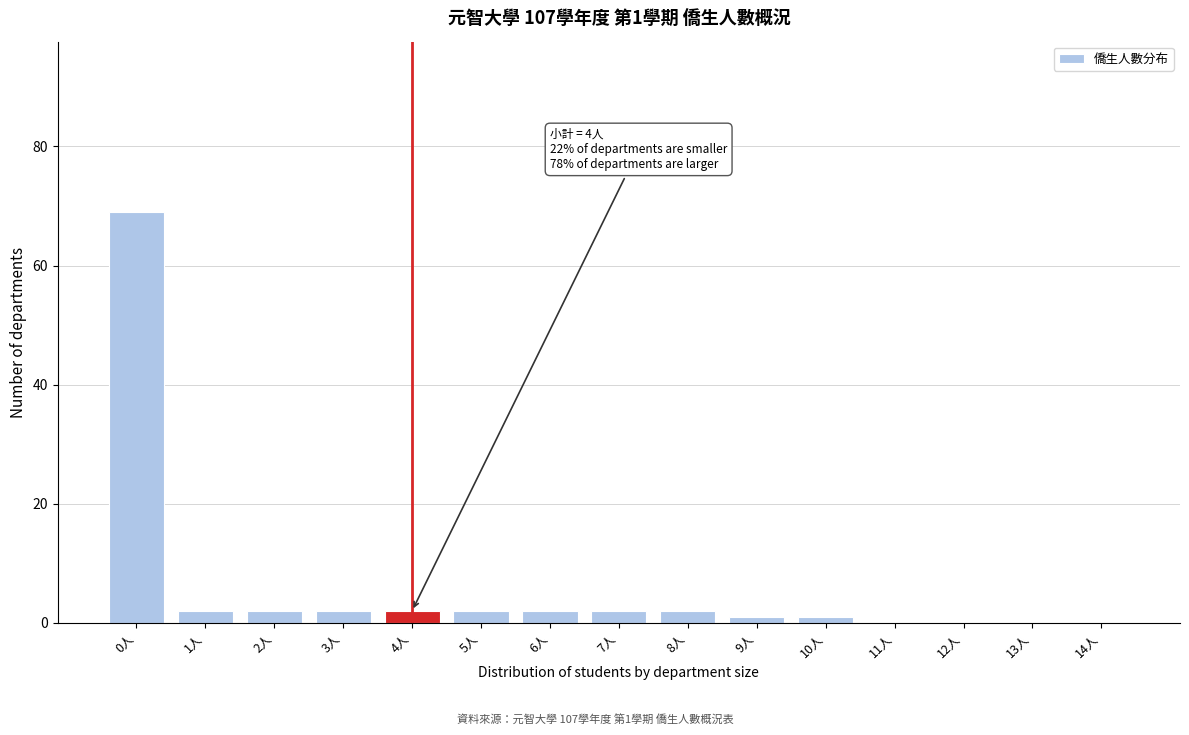

Reading left to right, list all the values displayed in this chart.

0人=69	1人=2	2人=2	3人=2	4人=2	5人=2	6人=2	7人=2	8人=2	9人=1	10人=1	11人=0	12人=0	13人=0	14人=0